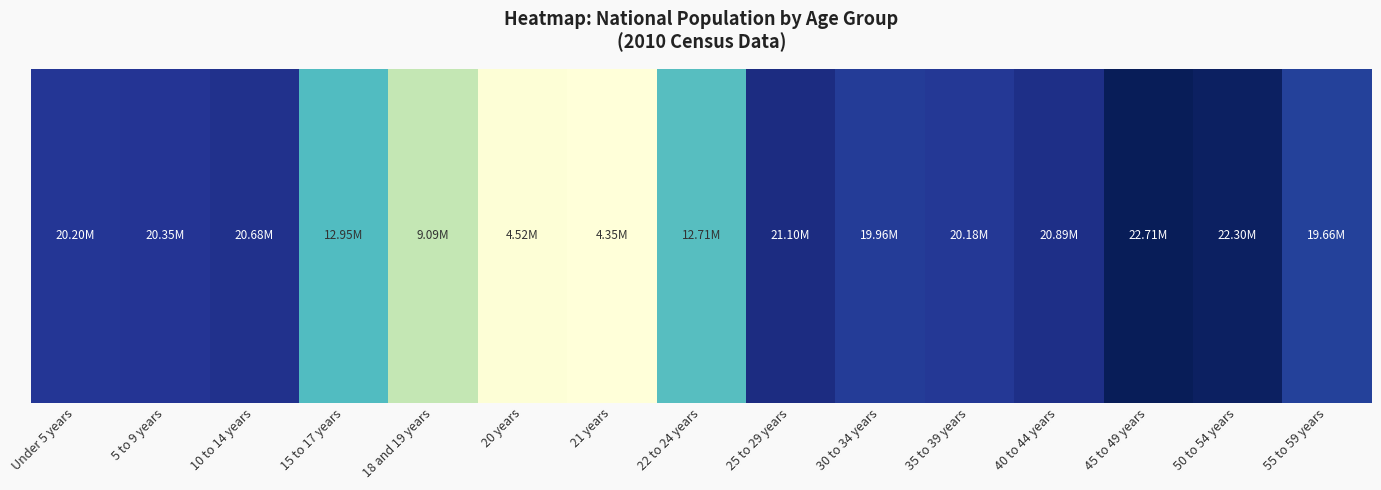

What is the change in value from 18 and 19 years to 40 to 44 years?

+11804875